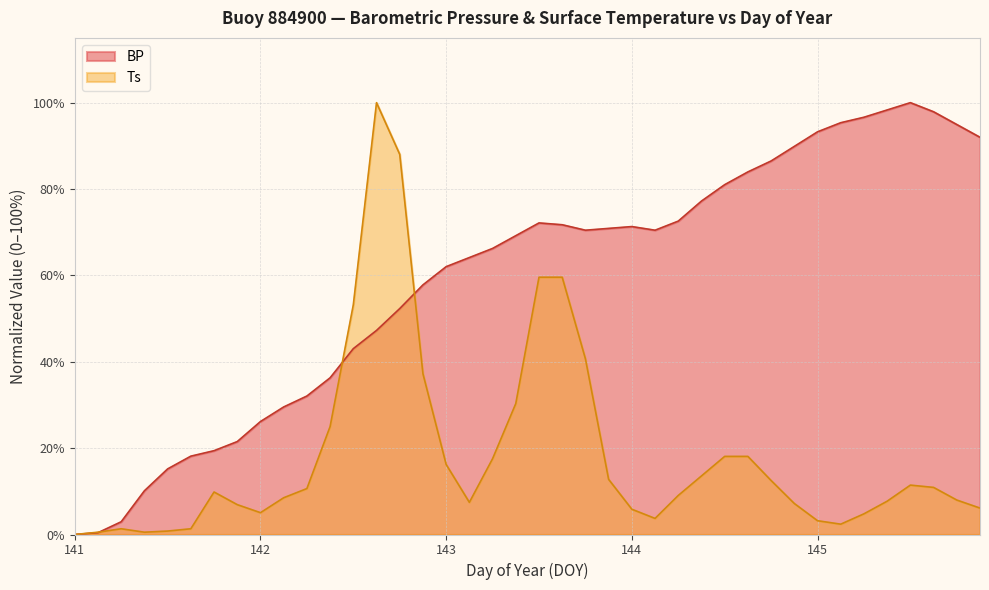

What value does the Ts series have at 141.75?

9.8